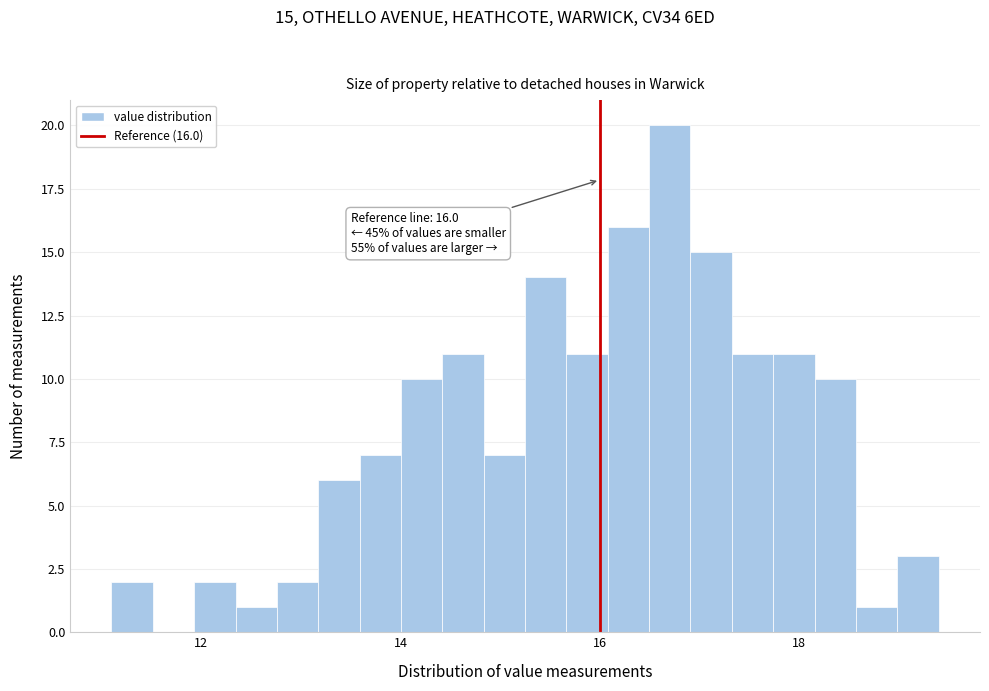

Around what value on the x-axis is the tallest bar? Give the approximate position of its centre, as read against the axis.

16.8